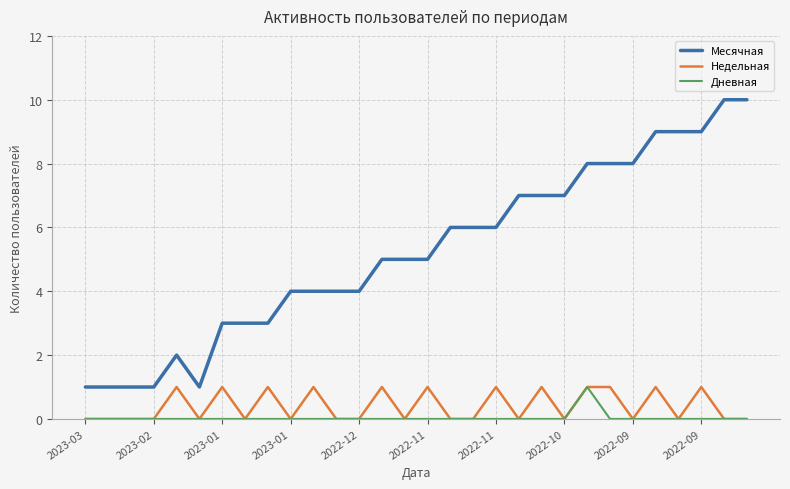

What are all the series names shown in the legend?

Месячная, Недельная, Дневная